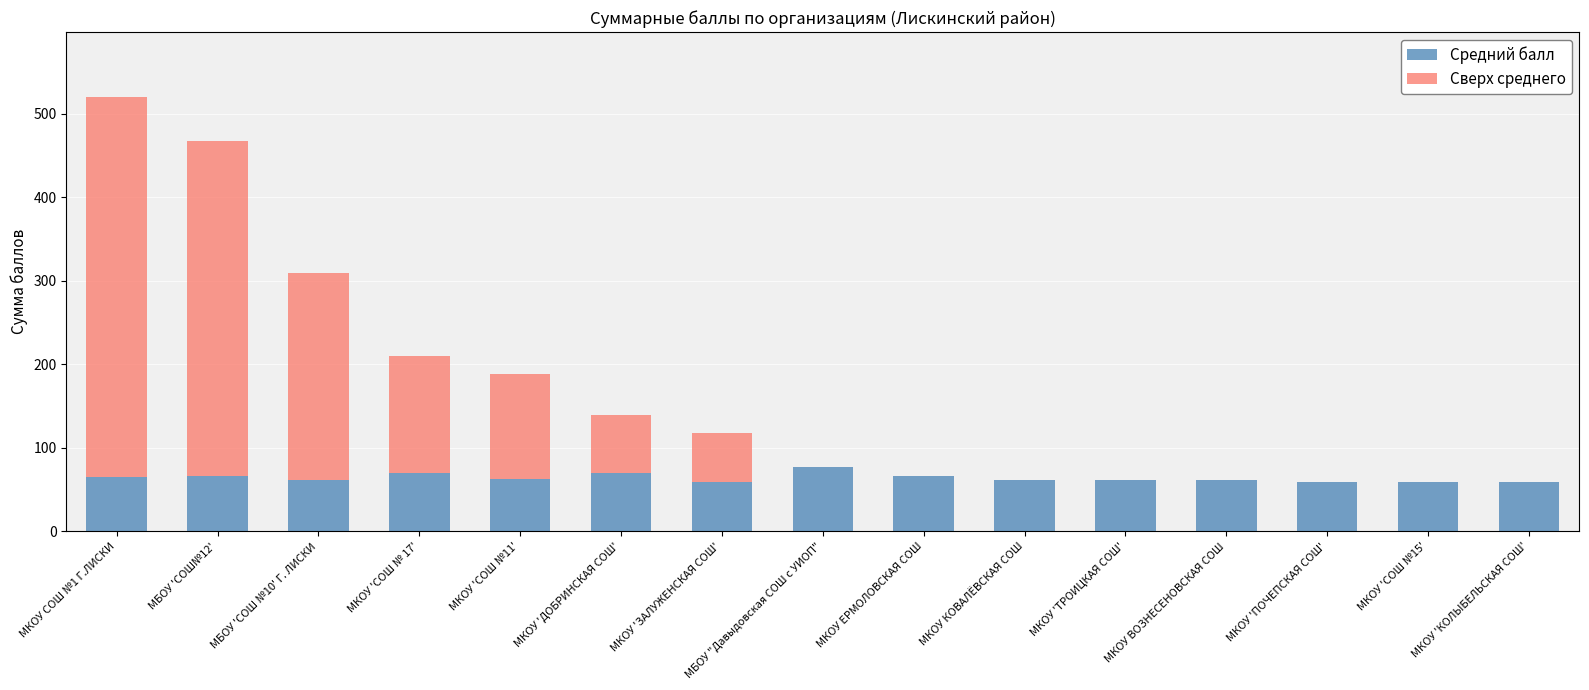

What is the maximum value for Средний балл?

77.0